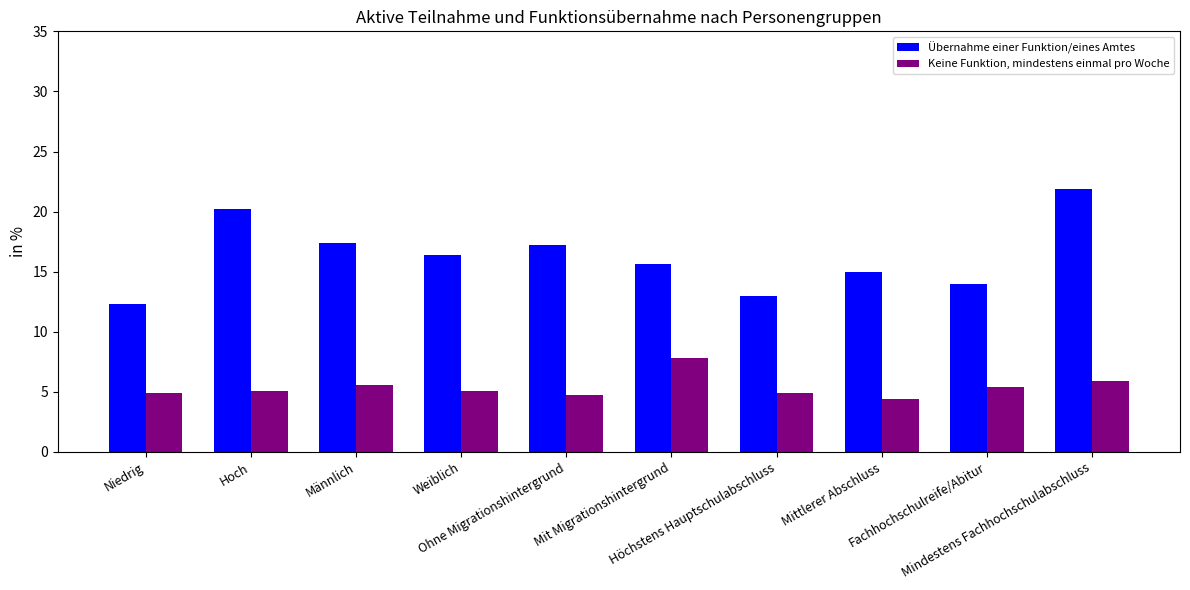

What is the label of the 9th bar from the right?

Hoch